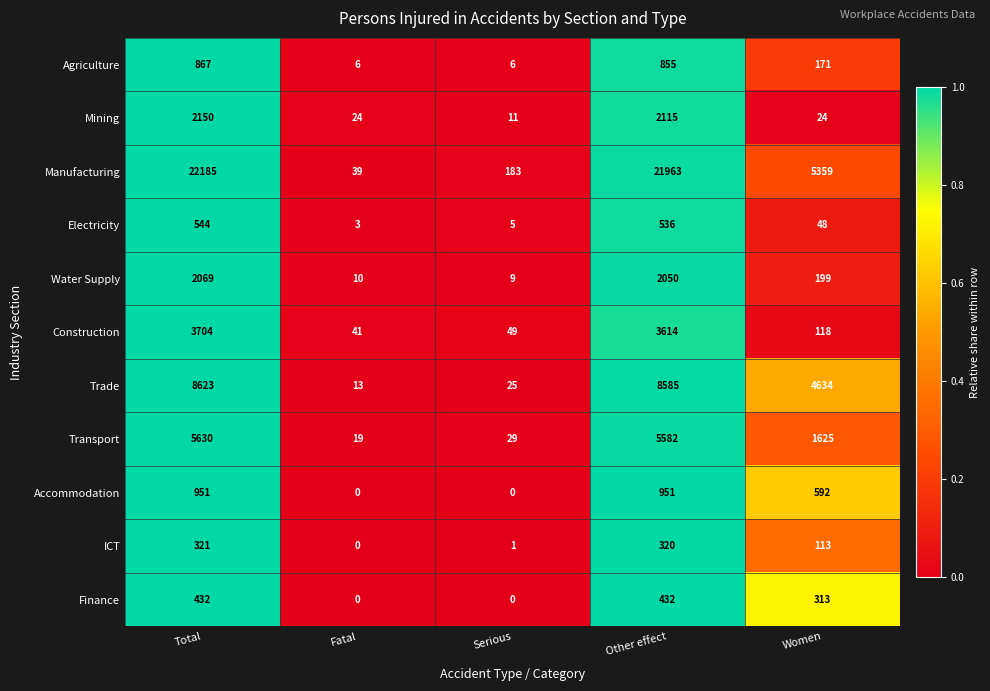

Between Fatal and Other effect, which series saw the biggest shift?

Manufacturing